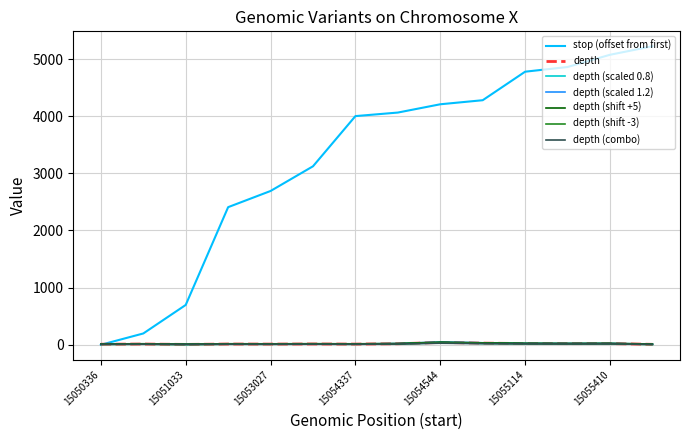

Which series has the largest range (max minus min)?

stop (offset from first)